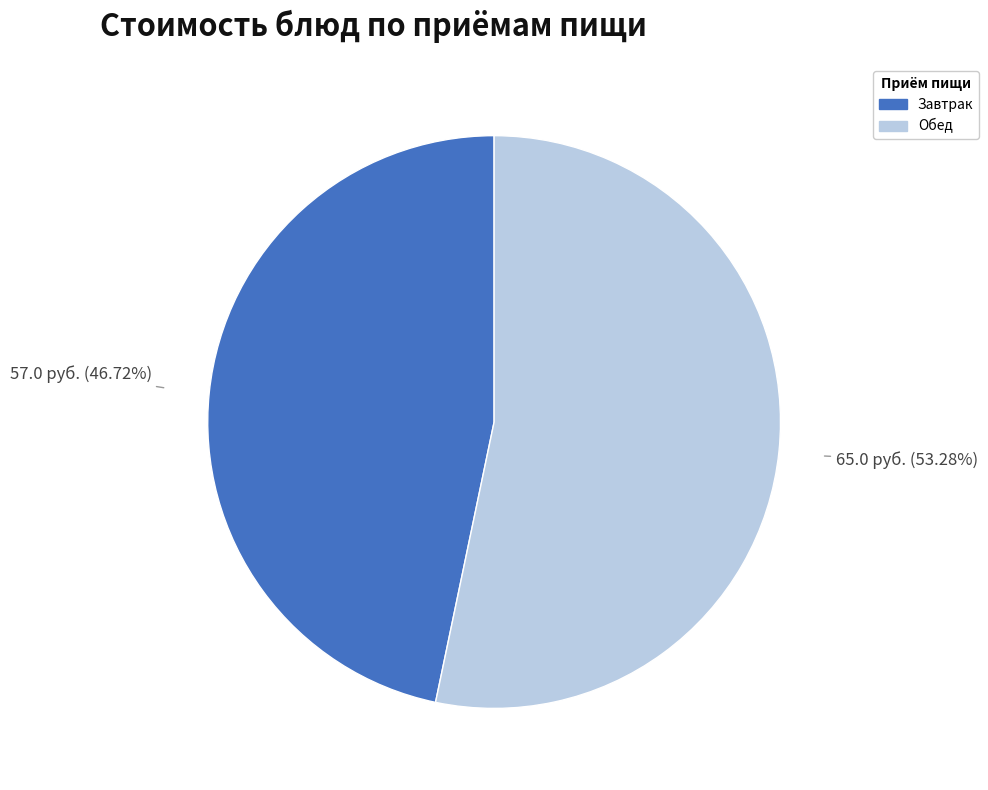

Approximately how many times larger is the value at Обед compared to Завтрак?

1.1